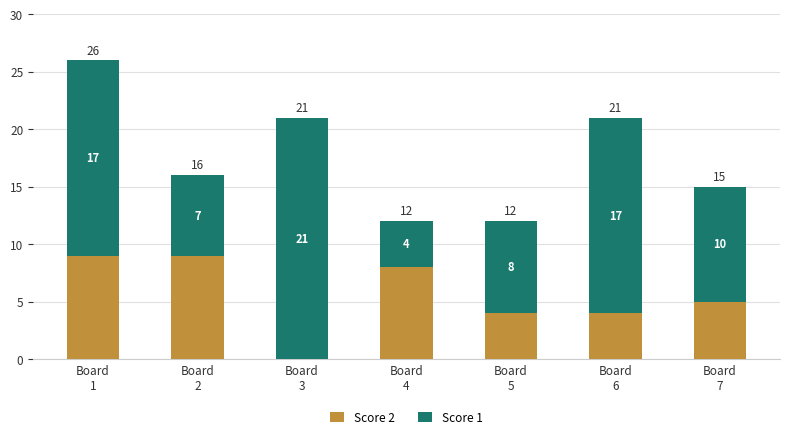

What is the total value across all series at Board
2?

16